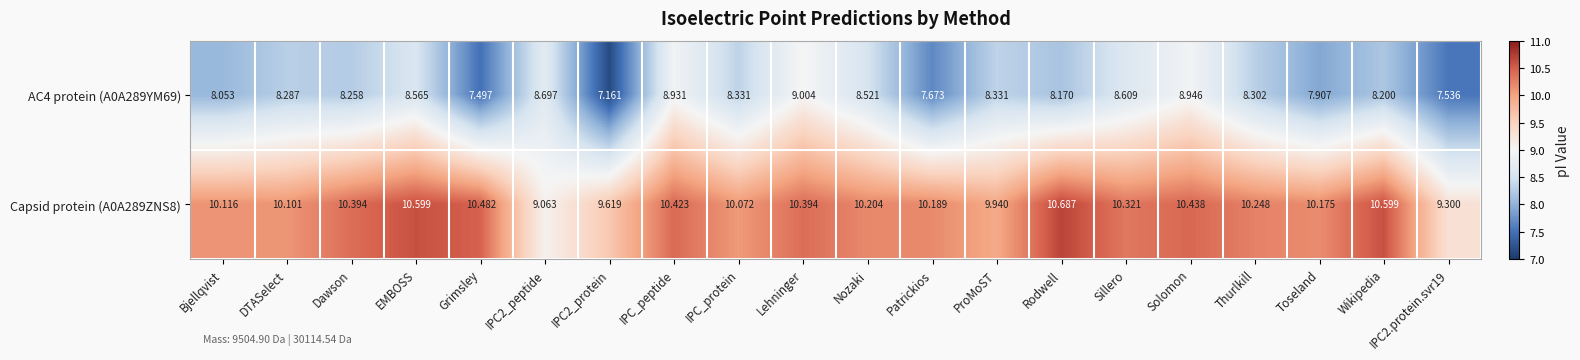

At which label does AC4 protein (A0A289YM69) first exceed 8?

Bjellqvist